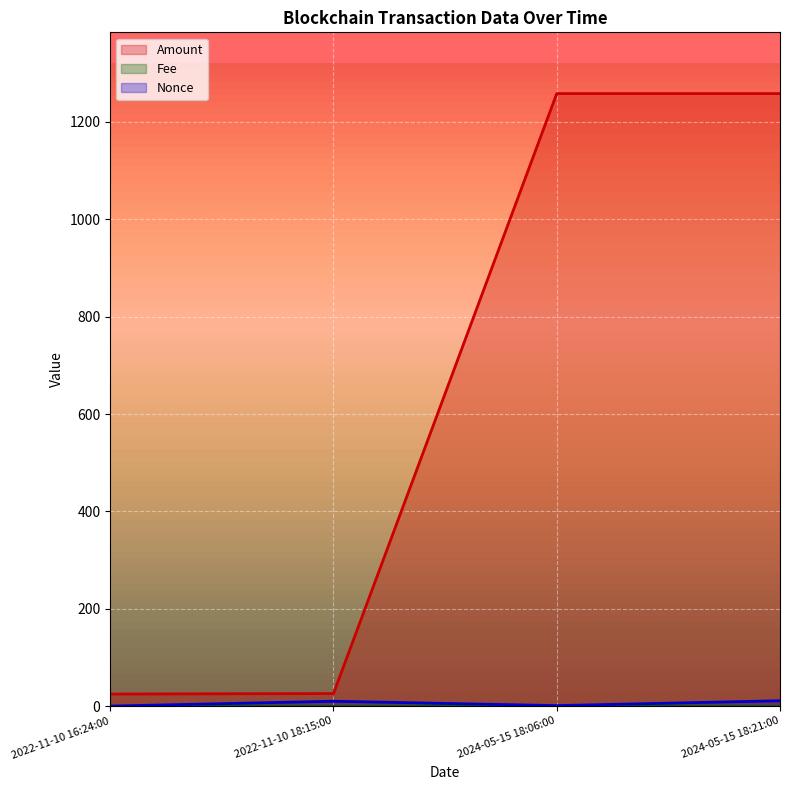

Reading right to left, what are all the values shown in this chart?

Amount: 2024-05-15 18:21:00=1258.2	2024-05-15 18:06:00=1258.2	2022-11-10 18:15:00=25.8	2022-11-10 16:24:00=24.8
Fee: 2024-05-15 18:21:00=0.0	2024-05-15 18:06:00=0.0	2022-11-10 18:15:00=0.0	2022-11-10 16:24:00=0.0
Nonce: 2024-05-15 18:21:00=11.0	2024-05-15 18:06:00=1.0	2022-11-10 18:15:00=10.0	2022-11-10 16:24:00=0.0